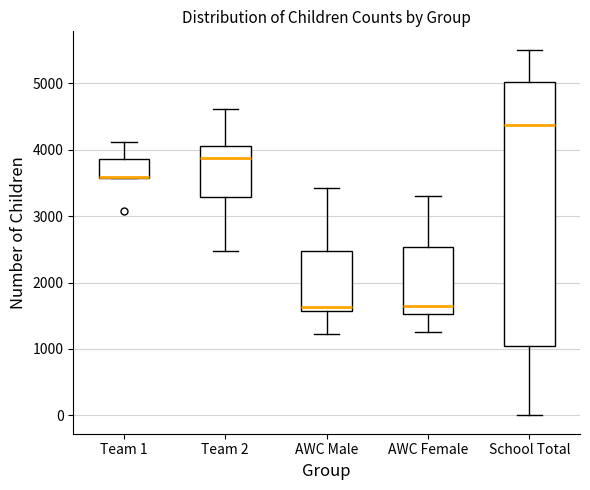

Reading left to right, read every box against the y-axis: the position of its median line, the range the box covers, and the ends of its whiskers. The values are not printed on the chart, so give them approximately, as read against the axis.

Team 1: median 3600 (drawn on the box's lower edge), box 3600 to 3900, whiskers 3600 to 4100
Team 2: median 3900, box 3300 to 4000, whiskers 2500 to 4600
AWC Male: median 1600 (just above the box's lower edge), box 1600 to 2500, whiskers 1200 to 3400
AWC Female: median 1600, box 1500 to 2500, whiskers 1300 to 3300
School Total: median 4400, box 1000 to 5000, whiskers 0 to 5500